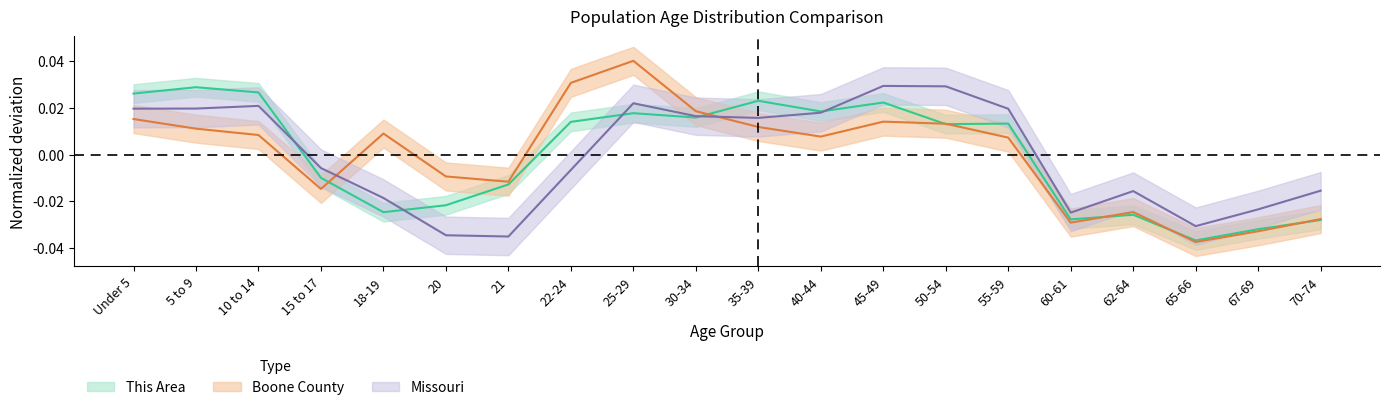

Count the number of categories in the chart.

20